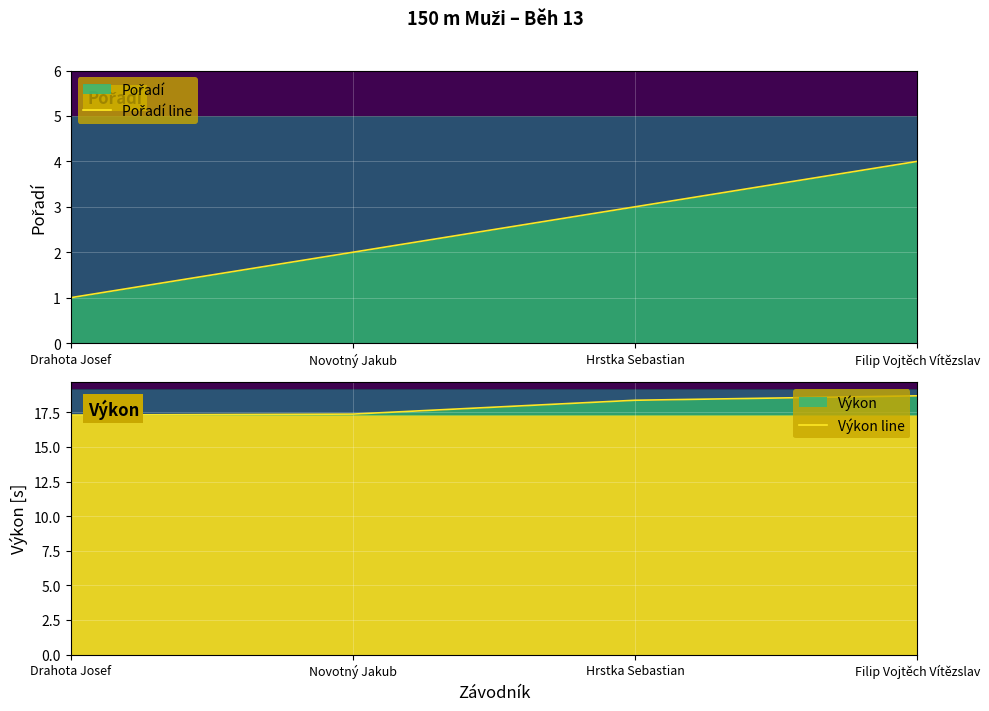

What value does the Pořadí line series have at Filip Vojtěch Vítězslav?

4.0